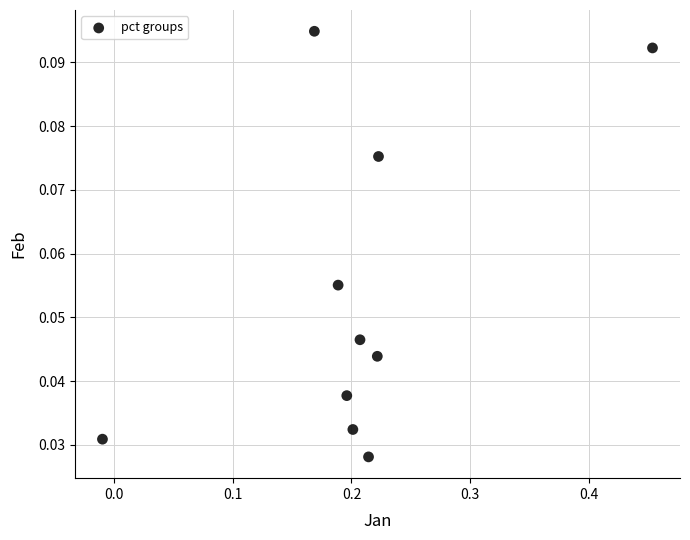

What is the range of X values (max minus min)?

0.5